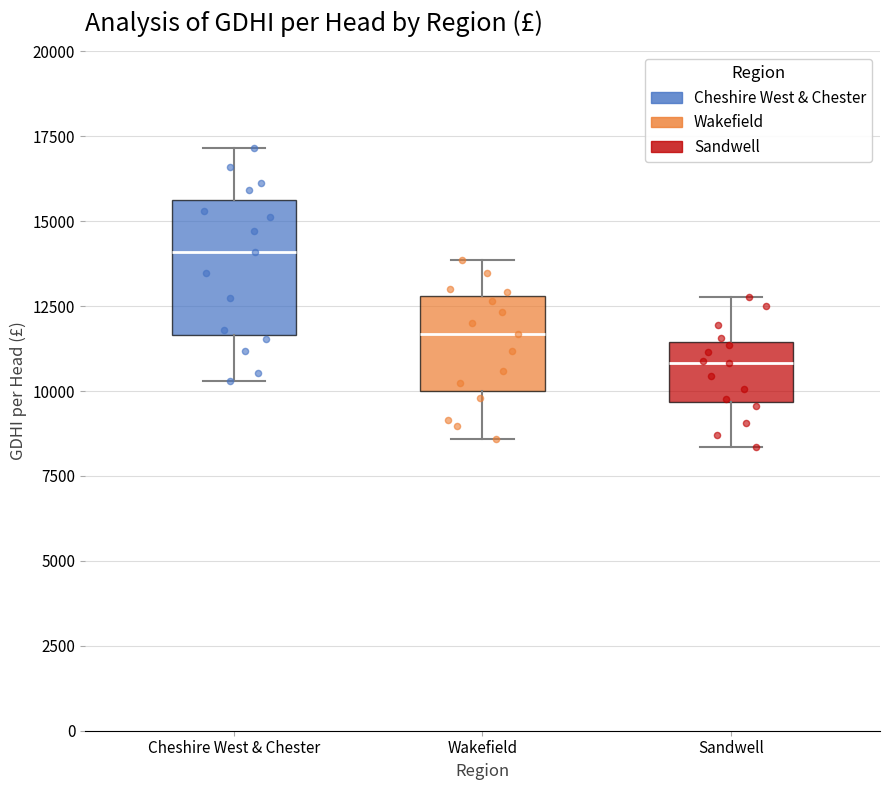

Reading left to right, read every box against the y-axis: the position of its median line, the range the box covers, and the ends of its whiskers. The values are not printed on the chart, so give them approximately, as read against the axis.

Cheshire West & Chester: median 14000, box 11500 to 15500, whiskers 10500 to 17000
Wakefield: median 11500, box 10000 to 13000, whiskers 8500 to 14000
Sandwell: median 11000, box 9500 to 11500, whiskers 8500 to 13000